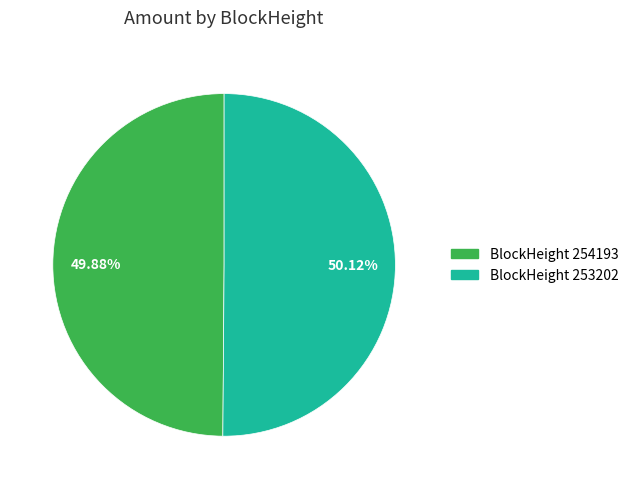

Is there a majority slice in this chart?

Yes